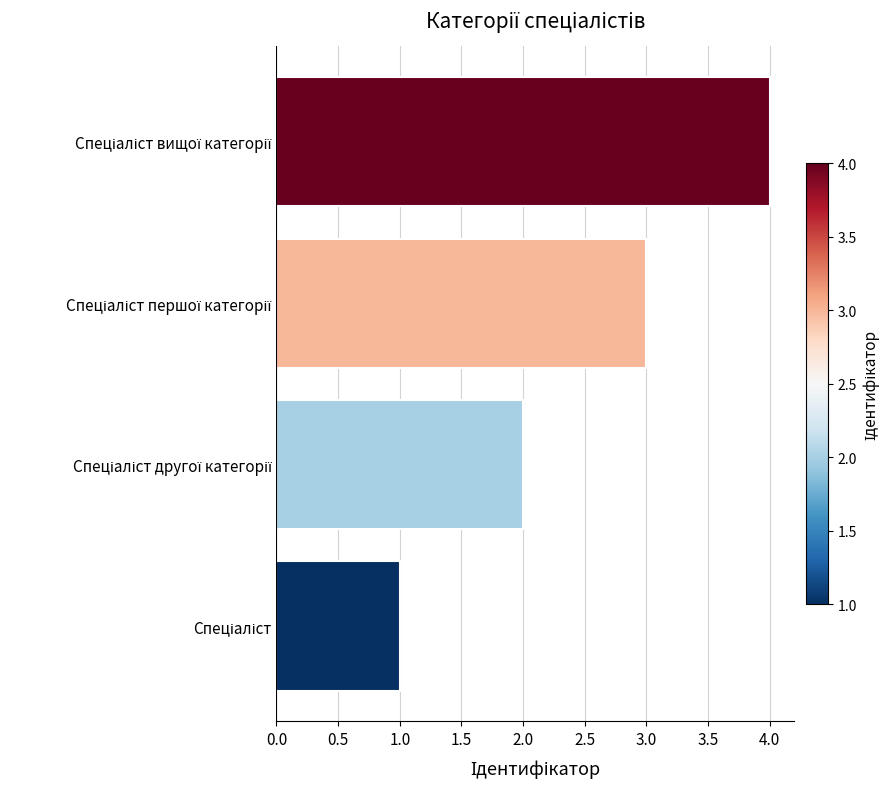

How many data points are less than 3?

2